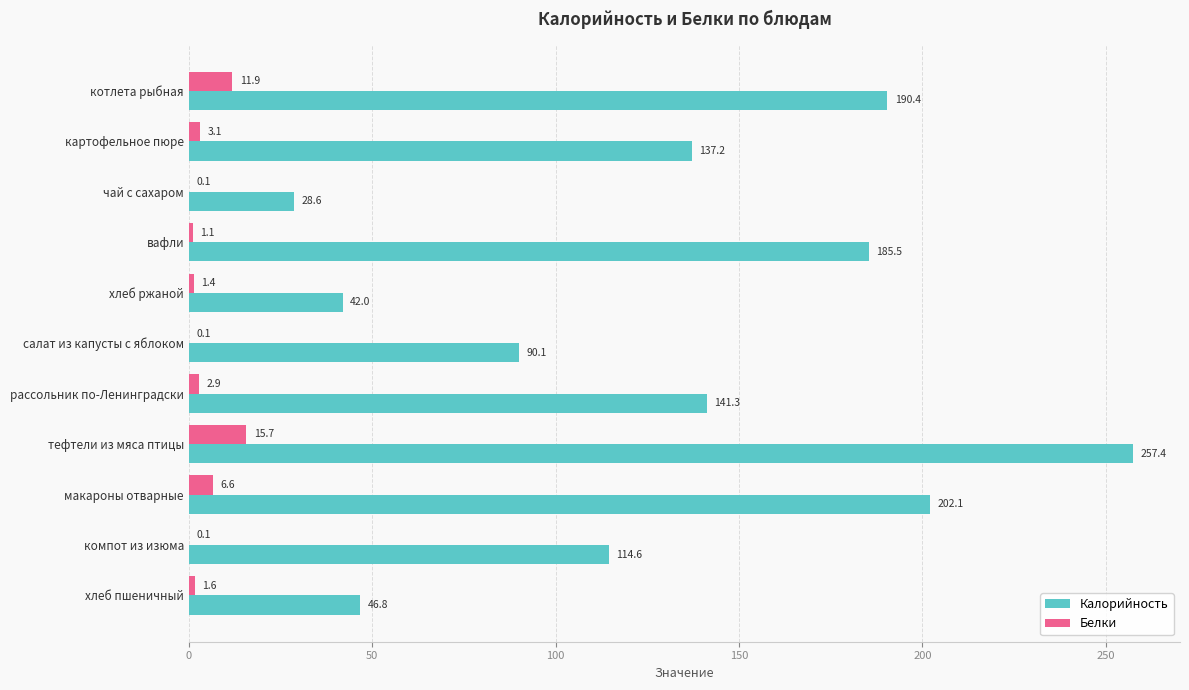

Between хлеб ржаной and тефтели из мяса птицы, which series saw the biggest shift?

Калорийность